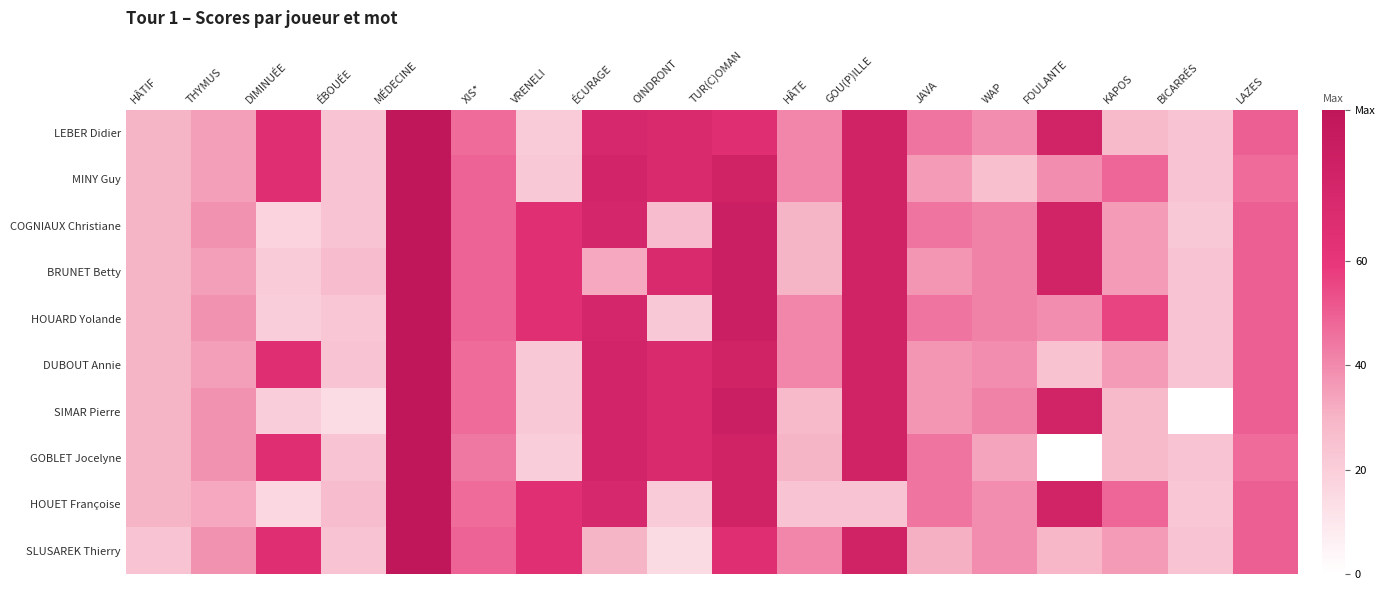

How many series are shown in this chart?

10